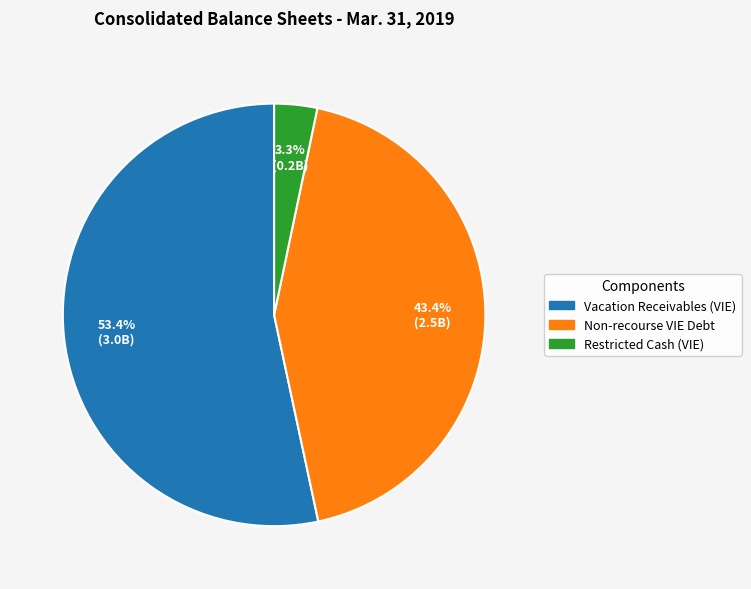

Does any single category account for the majority?

Yes